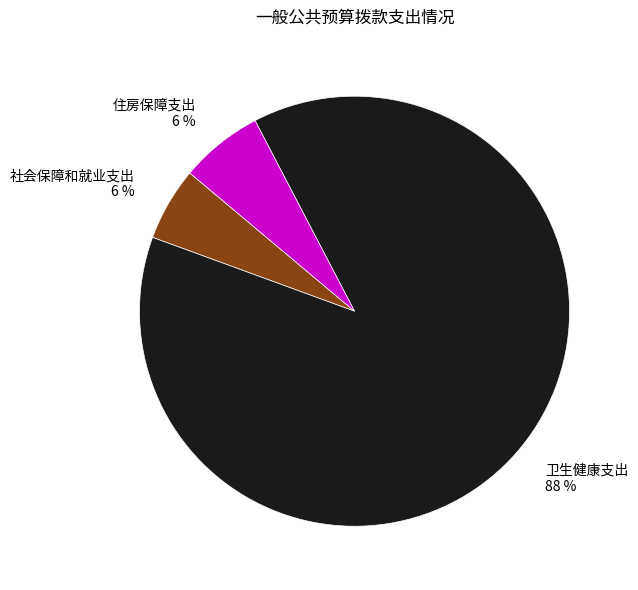

What is the largest slice in the pie chart?

卫生健康支出